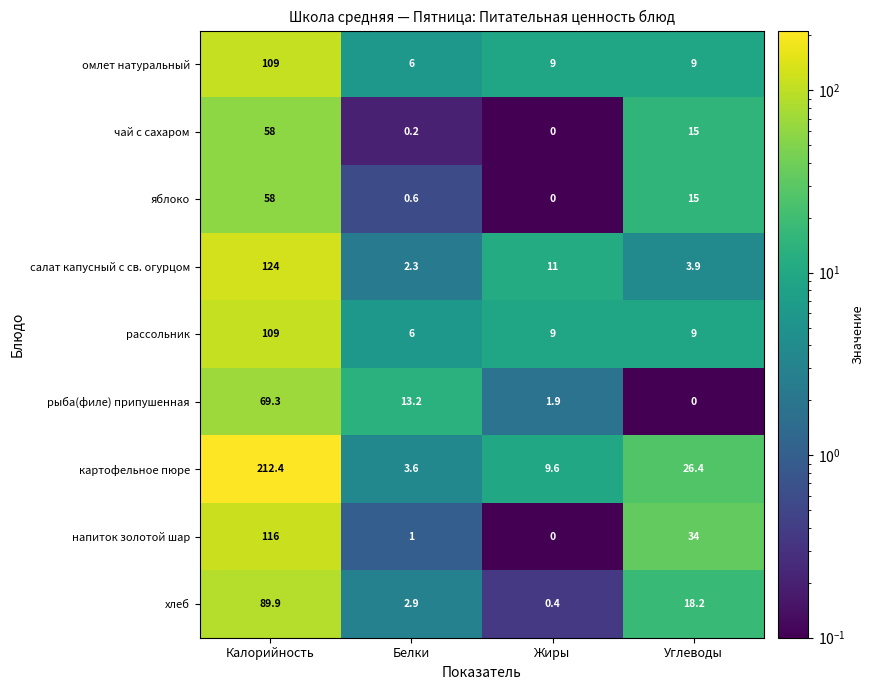

What is the average value of the яблоко series?

18.4